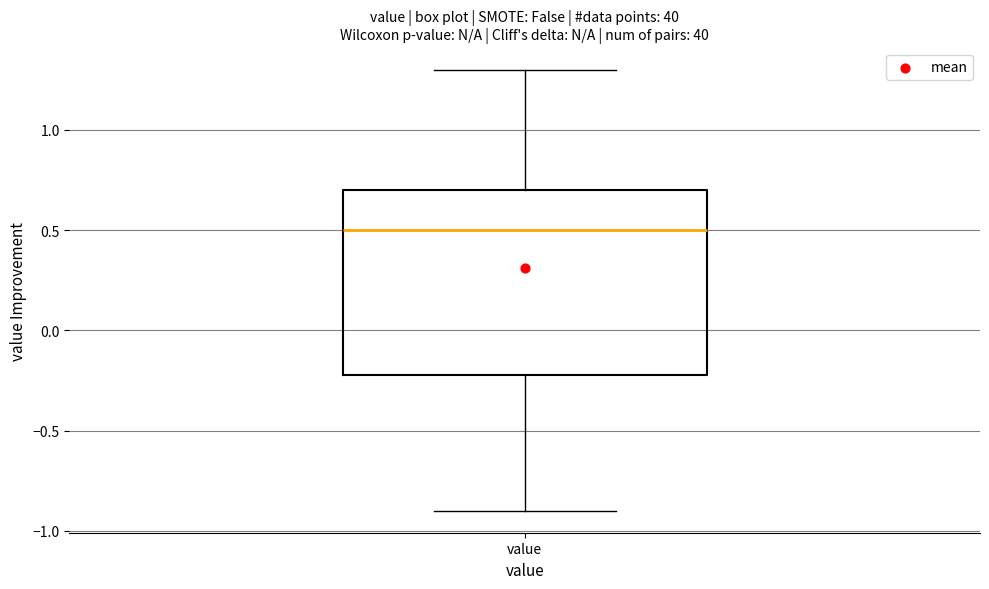

Where is the lower edge of the box for value on the y-axis? The values are not printed on the chart, so give them approximately, as read against the axis.

-0.2